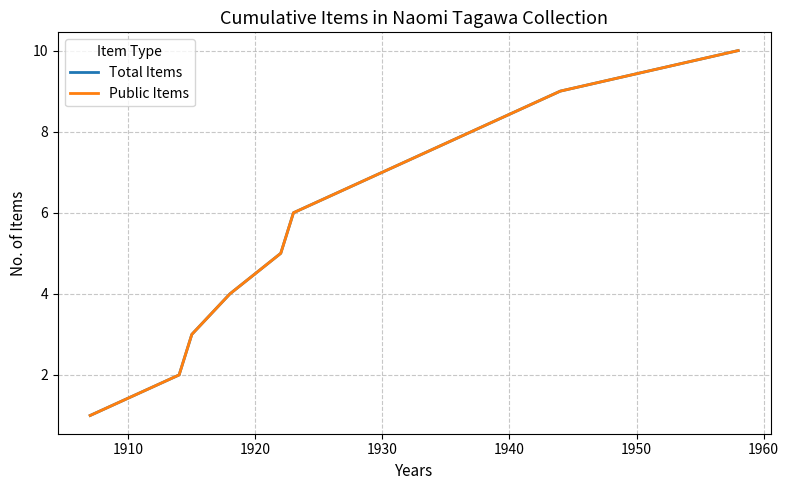

Count the number of data series in this chart.

2